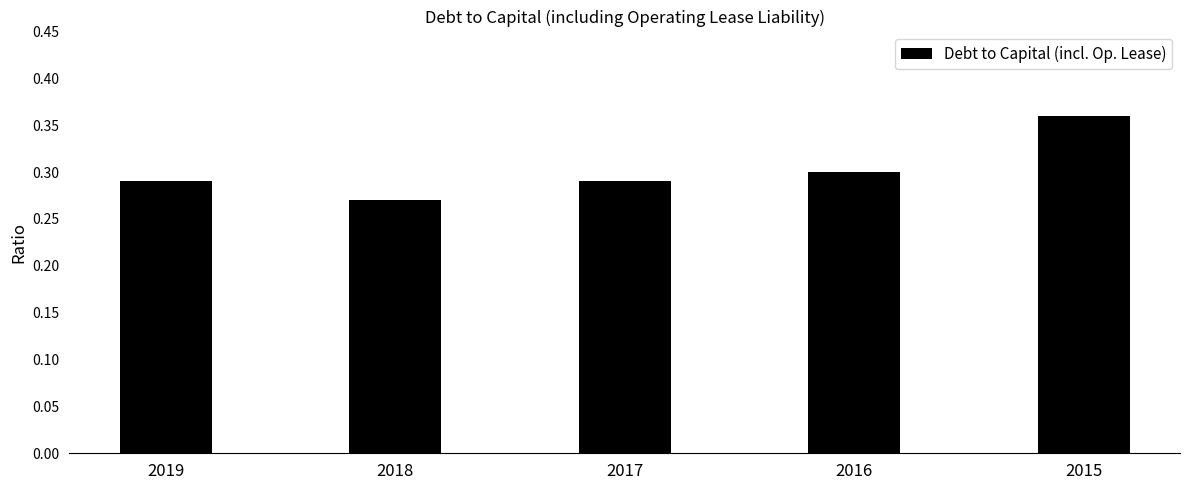

Is it true that the value at 2018 is 0.1?

False